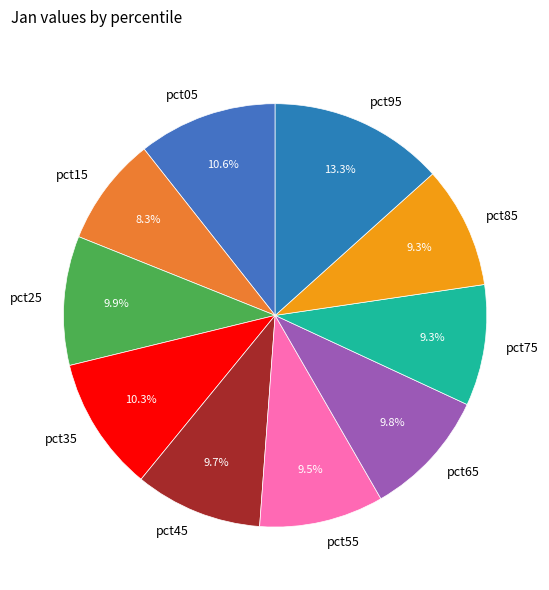

Is there any slice that represents more than half of the pie?

No